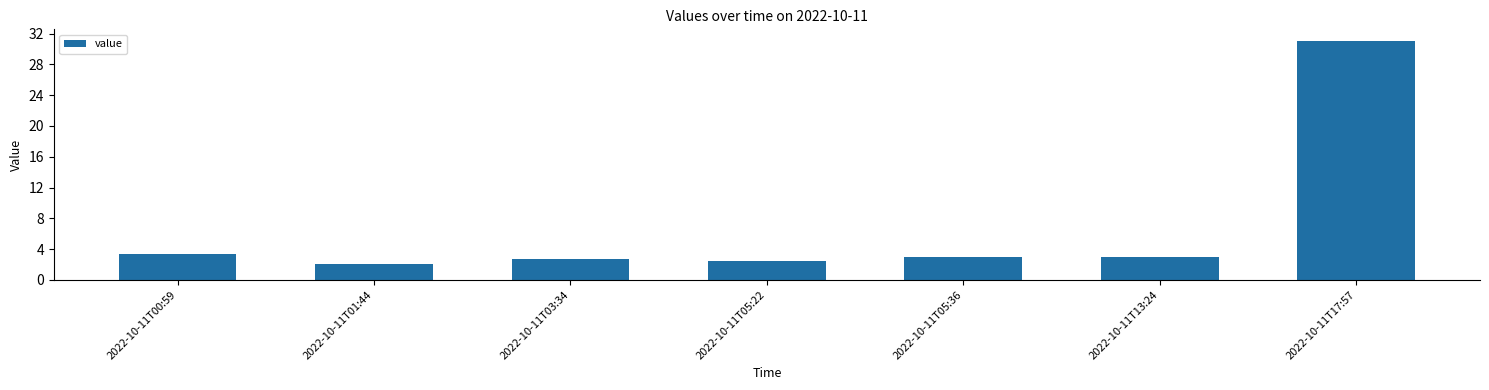

What is the difference between the values at 2022-10-11T17:57 and 2022-10-11T13:24?

28.0